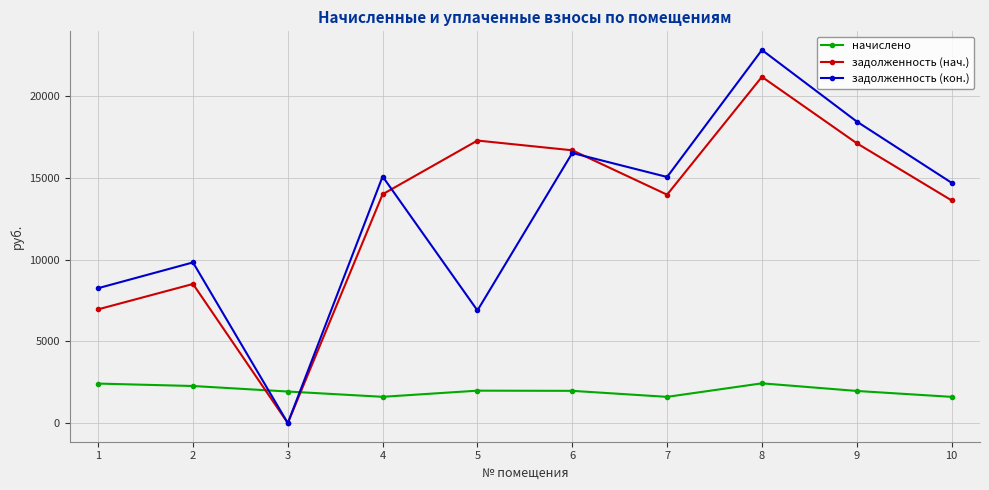

At which category is the sum across all series the highest?

8